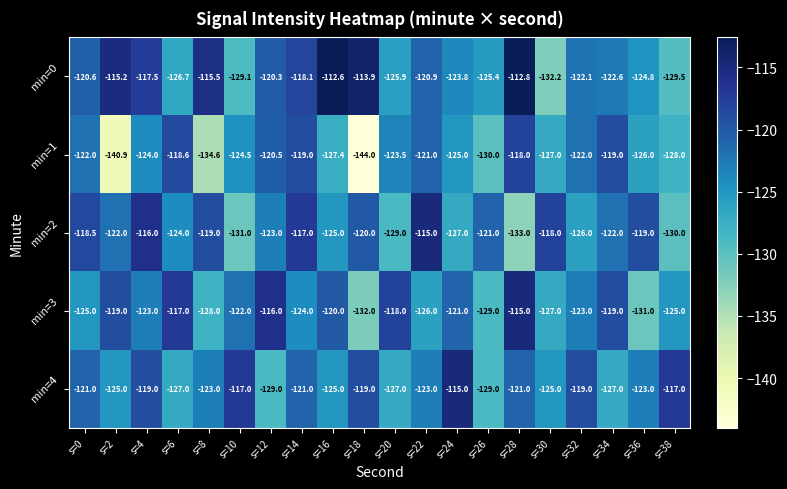

How many series are shown in this chart?

5